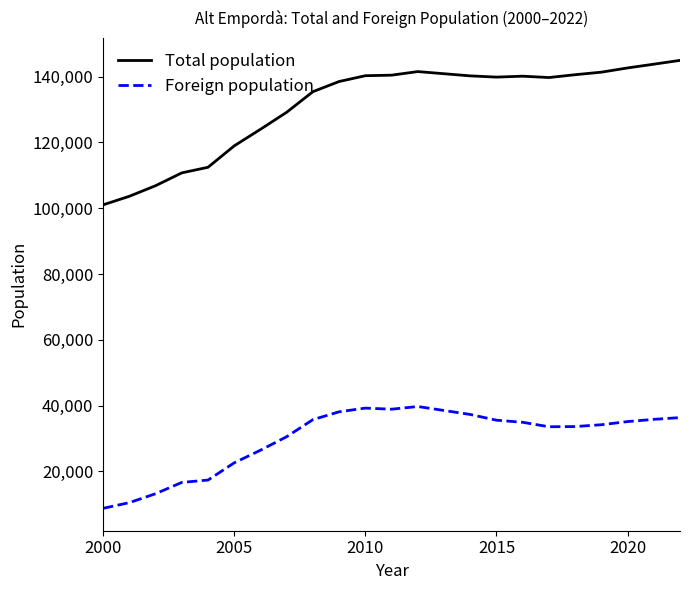

Count the number of categories in the chart.

22